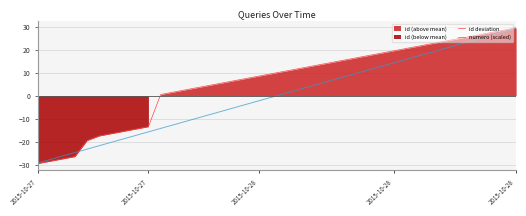

Is it true that numero (scaled) equals 3.6 at 25?

False